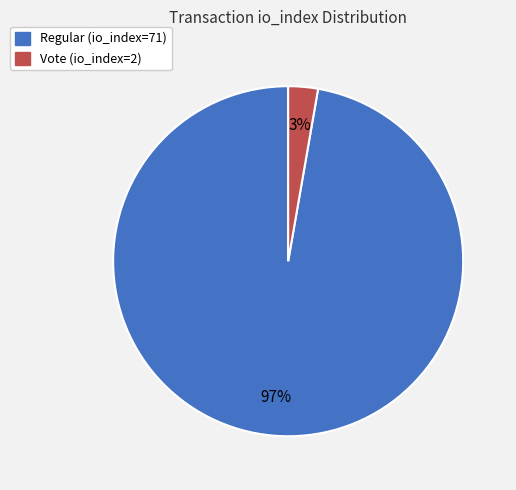

To the nearest percent, what is the combined percentage of Regular (io_index=71) and Vote (io_index=2)?

100%